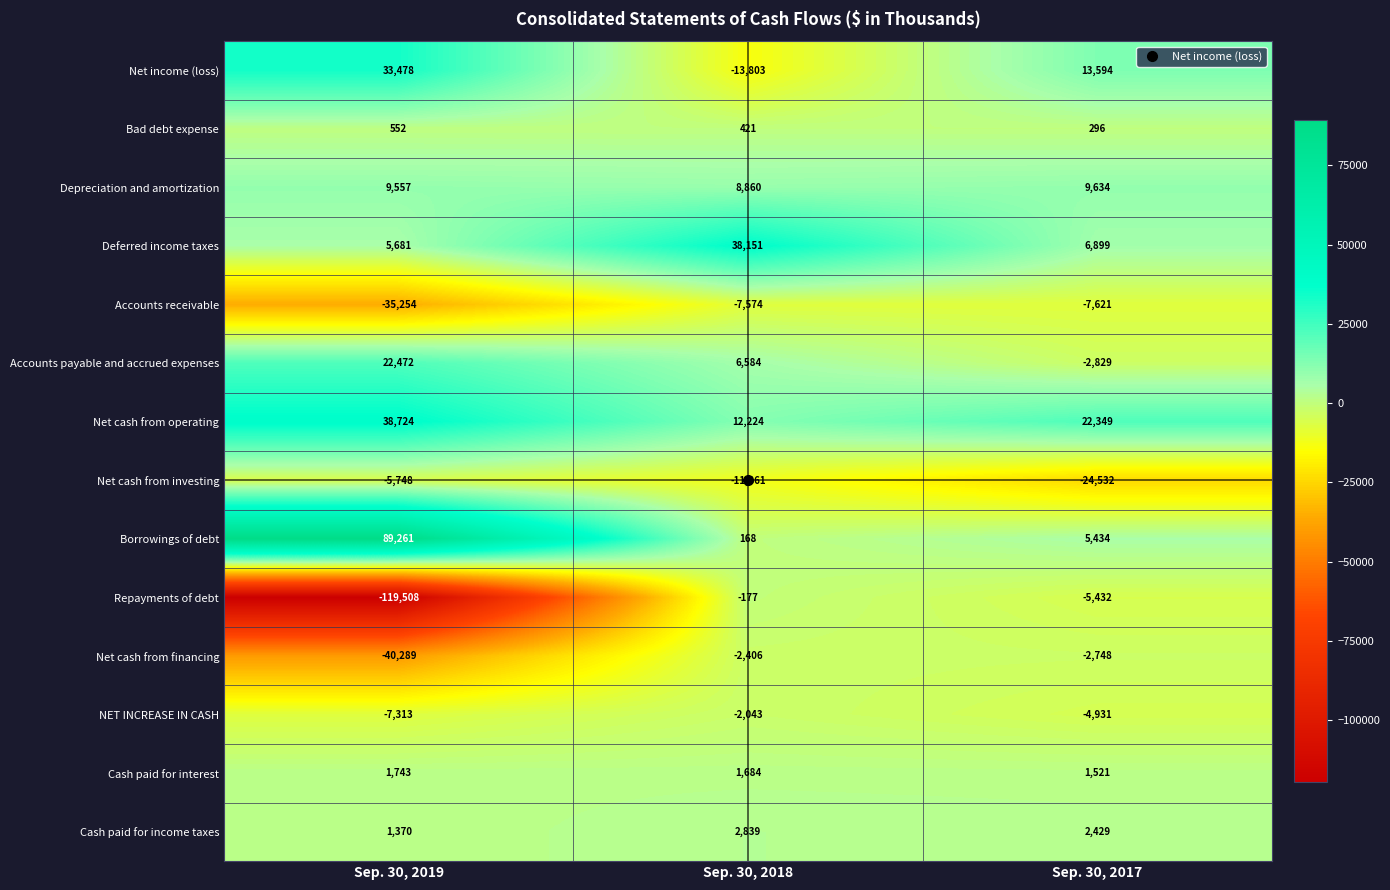

The NET INCREASE IN CASH series shows -11050 at Sep. 30, 2019. True or false?

False